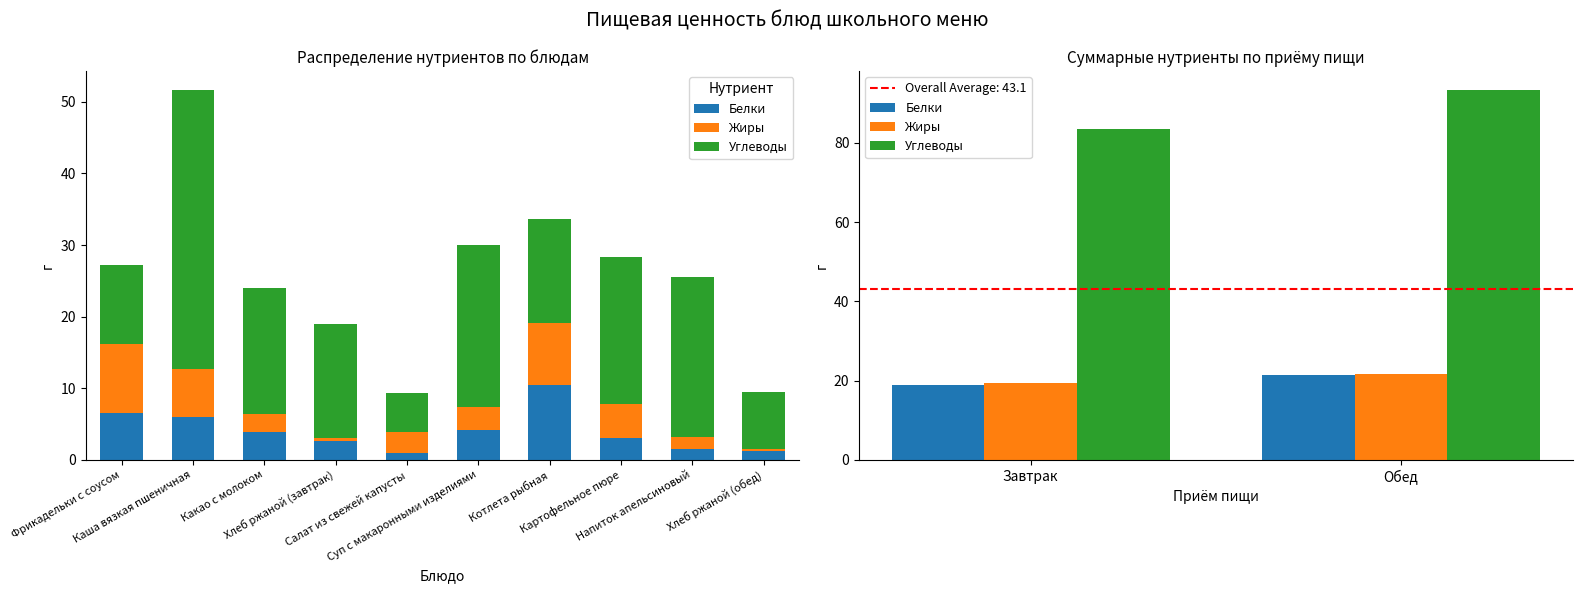

How many data points in Белки are above 21?

1